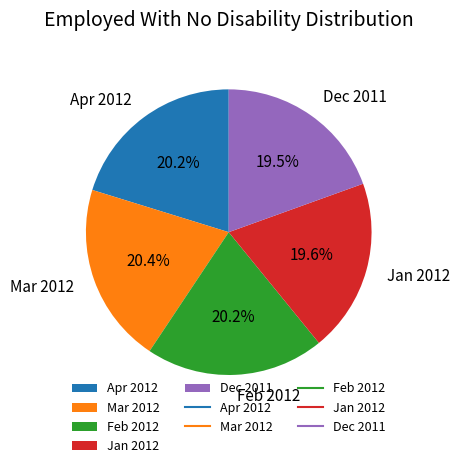

What percentage is the Jan 2012 slice, to the nearest percent?

20%